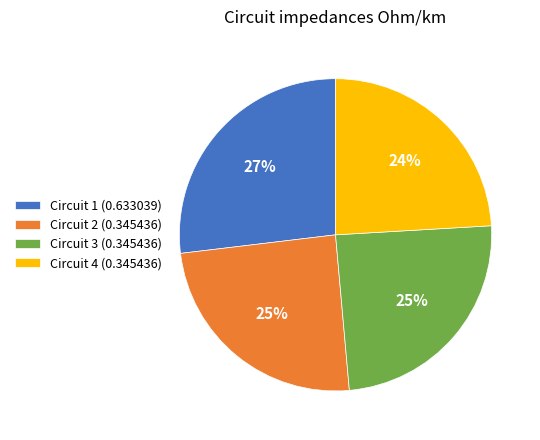

What percentage is the Circuit 2 (0.345436) slice, to the nearest percent?

25%